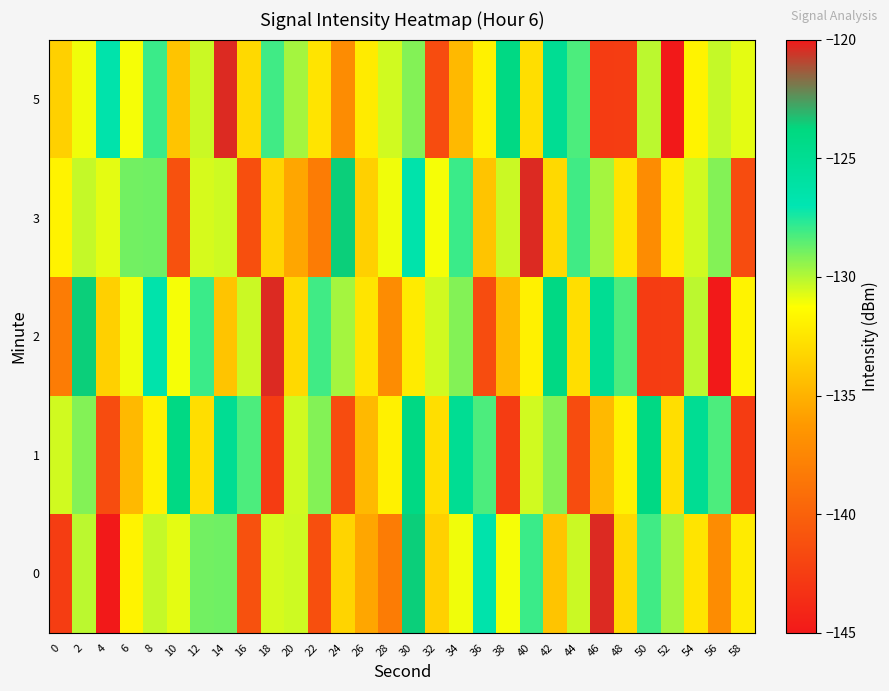

Reading left to right, what are all the values shown in this chart?

0: 0=-142.5	2=-130.1	4=-145.2	6=-131.8	8=-130.3	10=-130.8	12=-128.9	14=-128.9	16=-141.1	18=-130.6	20=-130.4	22=-141.3	24=-133.3	26=-135.6	28=-138.2	30=-123.6	32=-133.6	34=-131.0	36=-126.6	38=-131.1	40=-128.0	42=-134.1	44=-130.4	46=-120.4	48=-133.1	50=-128.1	52=-129.7	54=-132.6	56=-137.1	58=-132.2
1: 0=-130.5	2=-129.2	4=-141.5	6=-134.7	8=-131.9	10=-124.1	12=-132.9	14=-125.0	16=-128.3	18=-142.6	20=-130.5	22=-129.2	24=-141.5	26=-134.7	28=-131.9	30=-124.1	32=-132.9	34=-125.0	36=-128.3	38=-142.6	40=-130.5	42=-129.2	44=-141.5	46=-134.7	48=-131.9	50=-124.1	52=-132.9	54=-125.0	56=-128.3	58=-142.6
2: 0=-138.2	2=-123.6	4=-133.6	6=-131.0	8=-126.6	10=-131.1	12=-128.0	14=-134.1	16=-130.4	18=-120.4	20=-133.1	22=-128.1	24=-129.7	26=-132.6	28=-137.1	30=-132.2	32=-130.5	34=-129.2	36=-141.5	38=-134.7	40=-131.9	42=-124.1	44=-132.9	46=-125.0	48=-128.3	50=-142.6	52=-142.5	54=-130.1	56=-145.2	58=-131.8
3: 0=-131.8	2=-130.3	4=-130.8	6=-128.9	8=-128.9	10=-141.1	12=-130.6	14=-130.4	16=-141.3	18=-133.3	20=-135.6	22=-138.2	24=-123.6	26=-133.6	28=-131.0	30=-126.6	32=-131.1	34=-128.0	36=-134.1	38=-130.4	40=-120.4	42=-133.1	44=-128.1	46=-129.7	48=-132.6	50=-137.1	52=-132.2	54=-130.5	56=-129.2	58=-141.5
5: 0=-133.6	2=-131.0	4=-126.6	6=-131.1	8=-128.0	10=-134.1	12=-130.4	14=-120.4	16=-133.1	18=-128.1	20=-129.7	22=-132.6	24=-137.1	26=-132.2	28=-130.5	30=-129.2	32=-141.5	34=-134.7	36=-131.9	38=-124.1	40=-132.9	42=-125.0	44=-128.3	46=-142.6	48=-142.5	50=-130.1	52=-145.2	54=-131.8	56=-130.3	58=-130.8